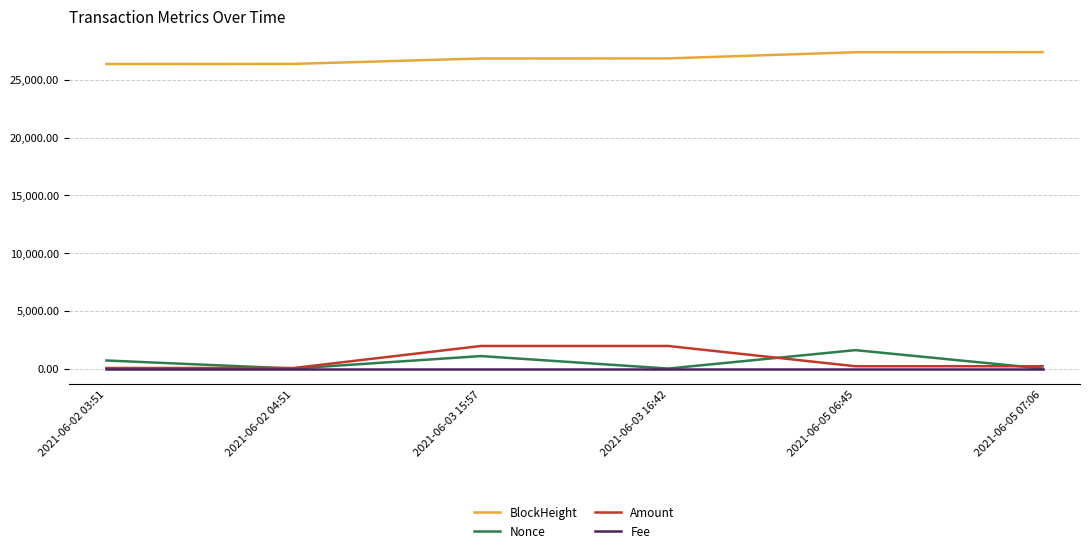

True or false: Fee has a value of 0.0 at 2021-06-02 04:51.

True